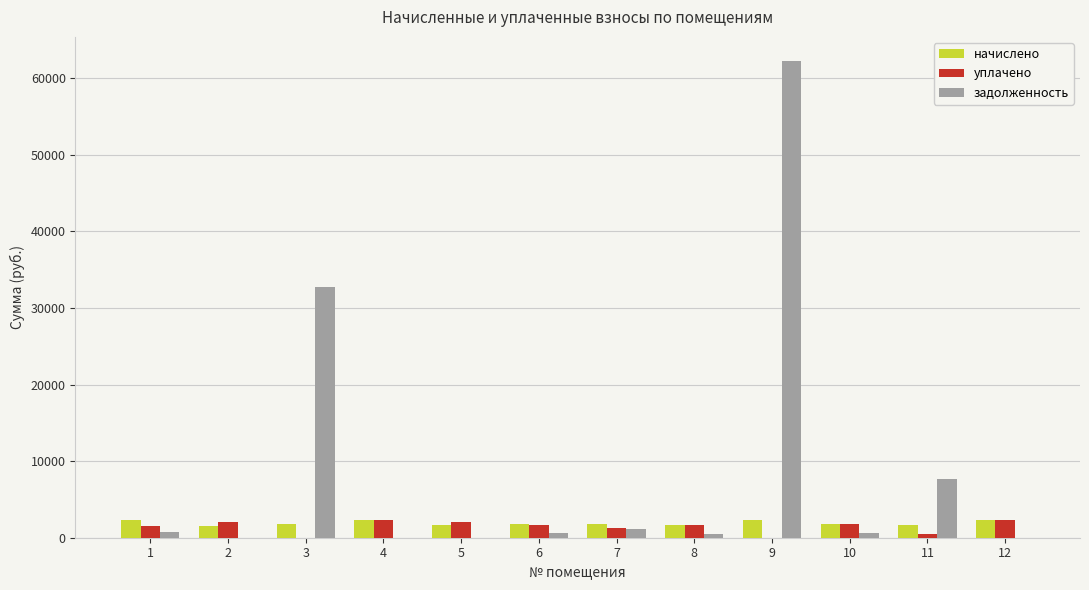

Between 5 and 9, which series saw the biggest shift?

задолженность